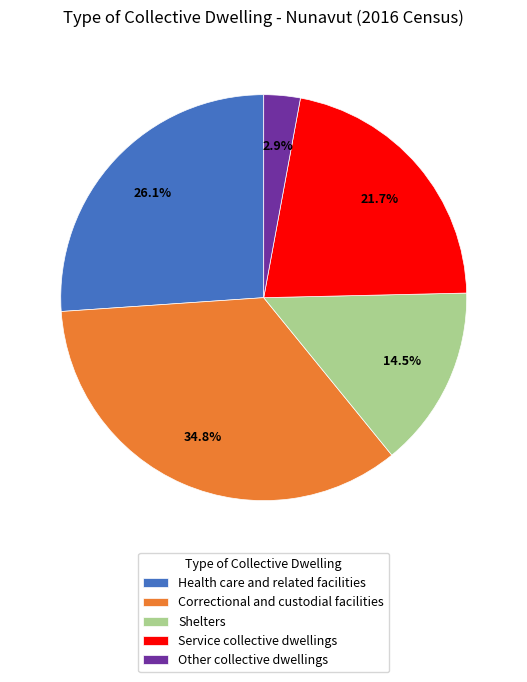

Approximately how many times larger is the value at Correctional and custodial facilities compared to Other collective dwellings?

12.0